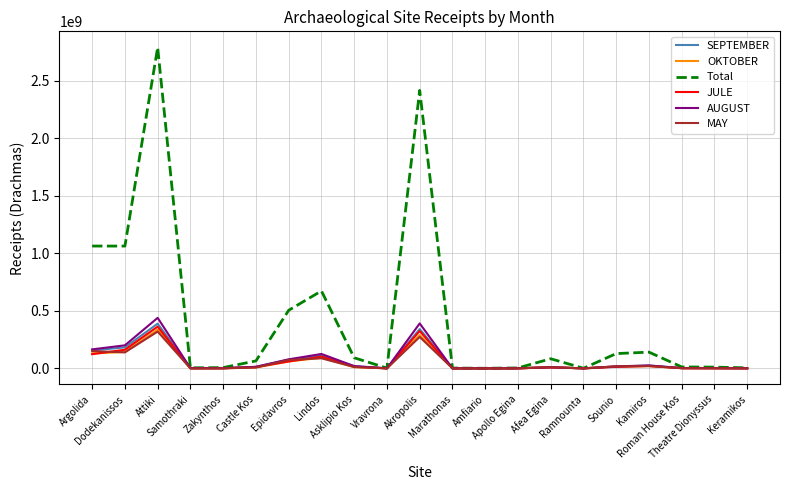

What is the maximum value shown in the chart?

2792335100